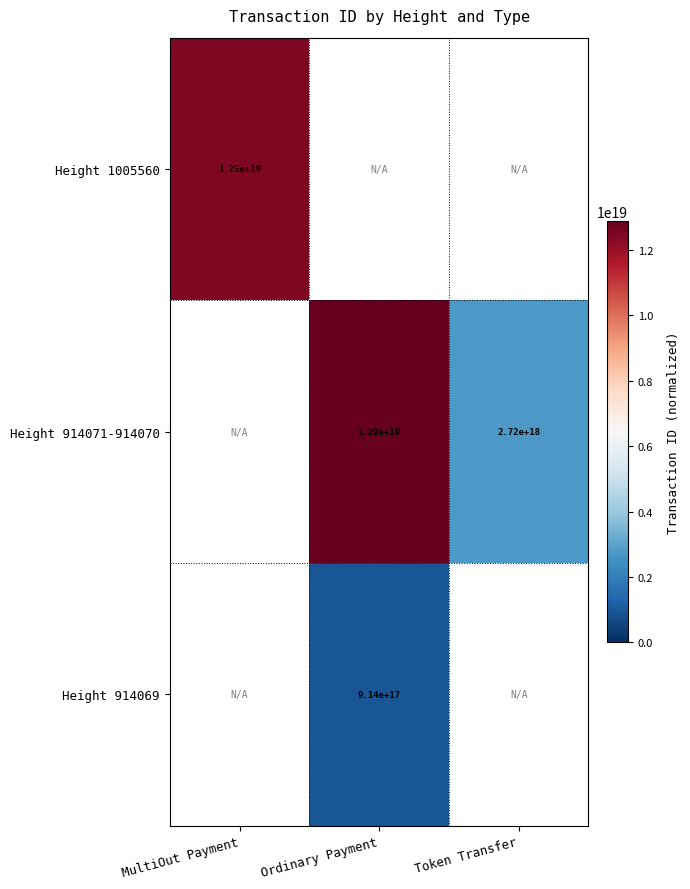

Is it true that Height 914071-914070 equals 12900000000000000000 at Ordinary Payment?

True